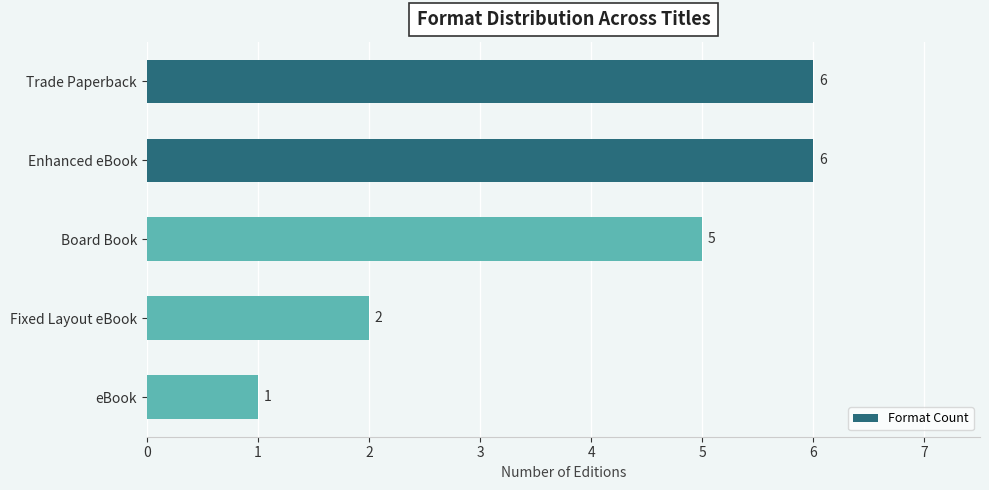

What is the difference between the maximum and minimum values?

5